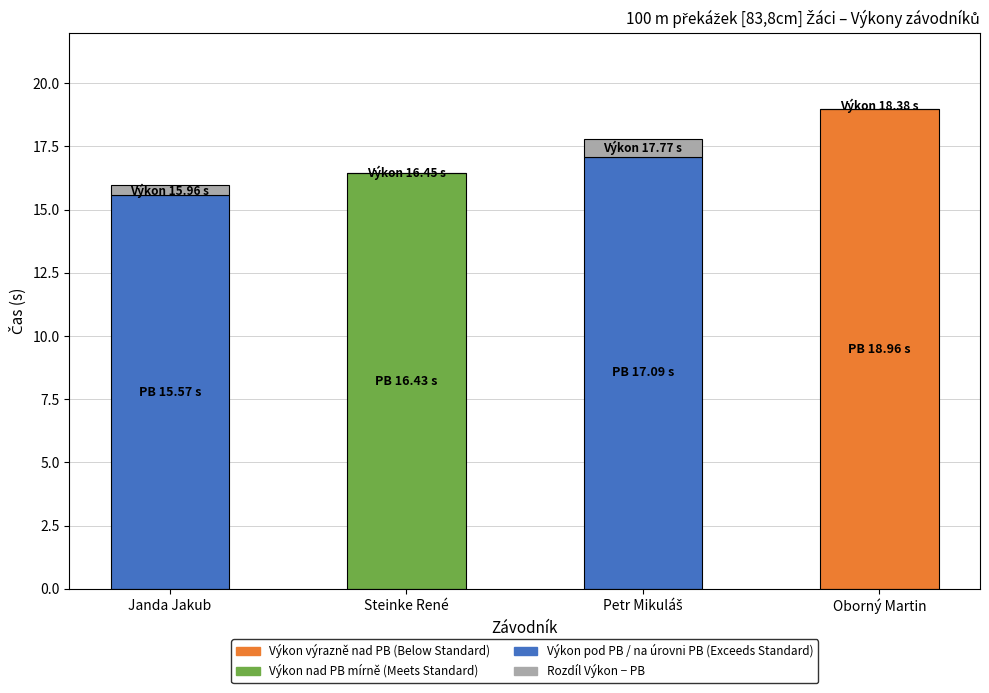

At which category is the sum across all series the highest?

Oborný Martin